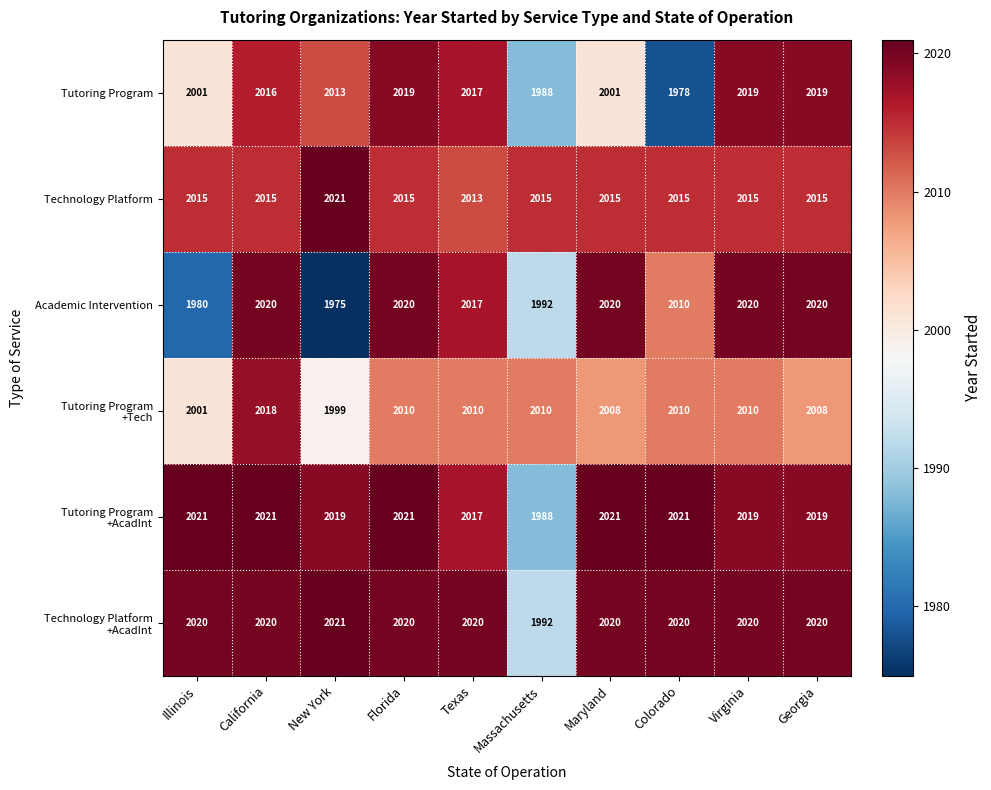

Which series changed the most between Illinois and Virginia?

Academic Intervention